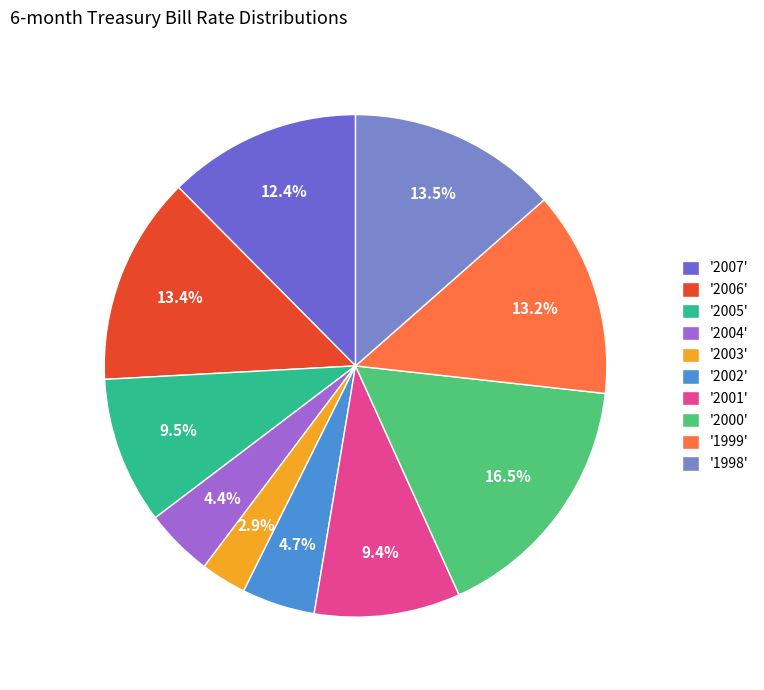

How many slices are in this pie chart?

10